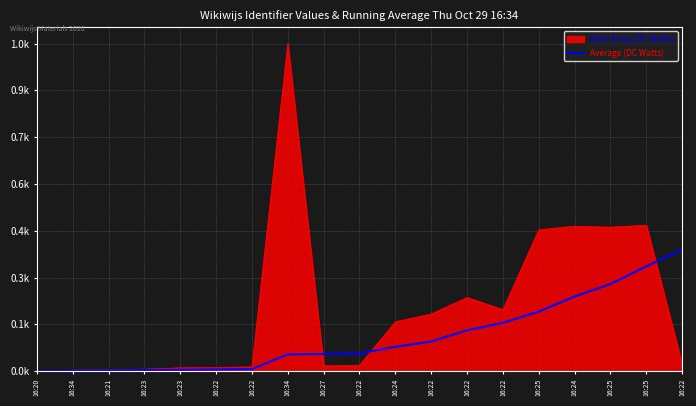

Does the chart display data point markers on the line(s)?

No